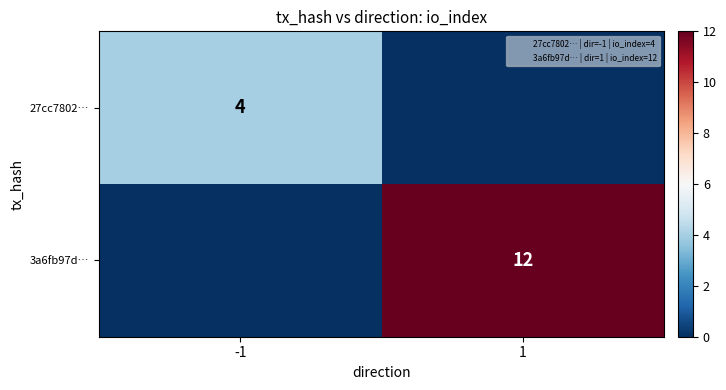

True or false: 3a6fb97d… has a value of 18 at 1.

False